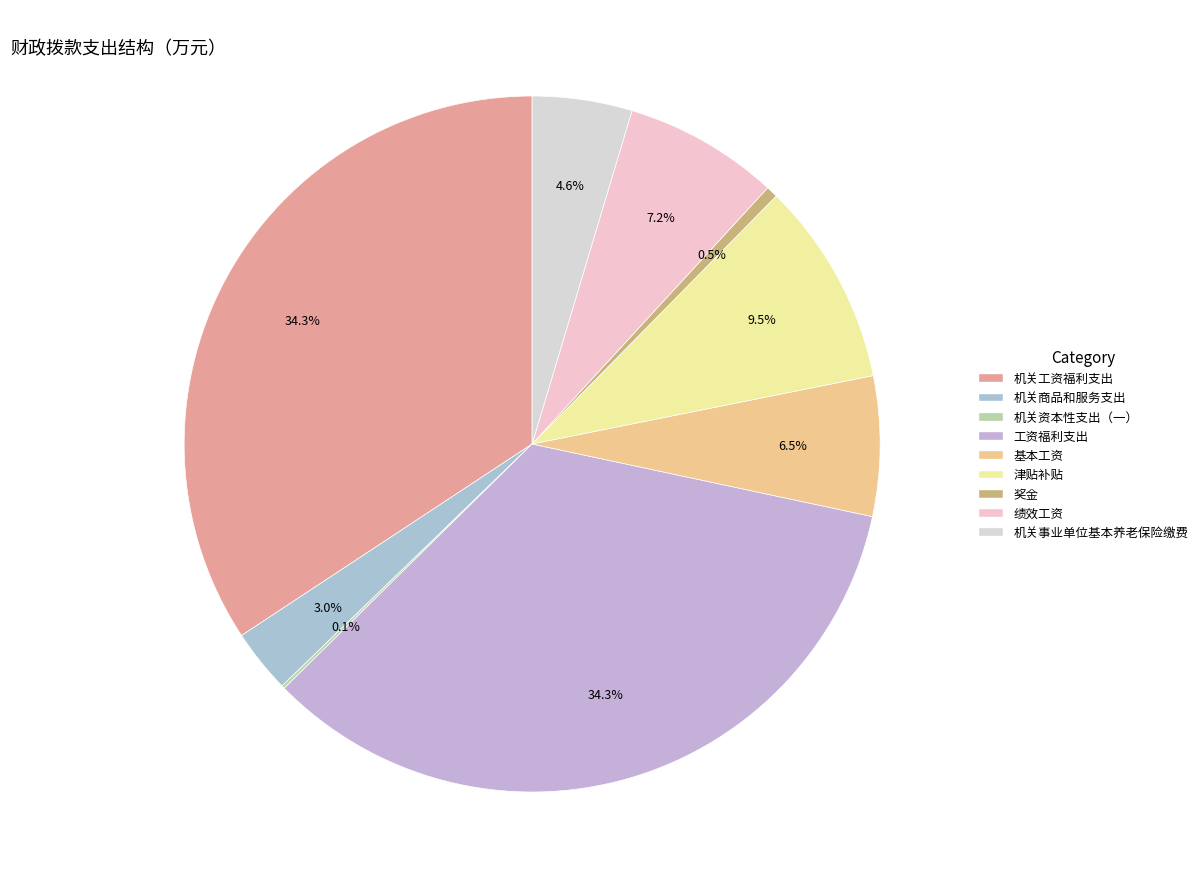

To the nearest percent, what percentage of the pie is 绩效工资?

7%